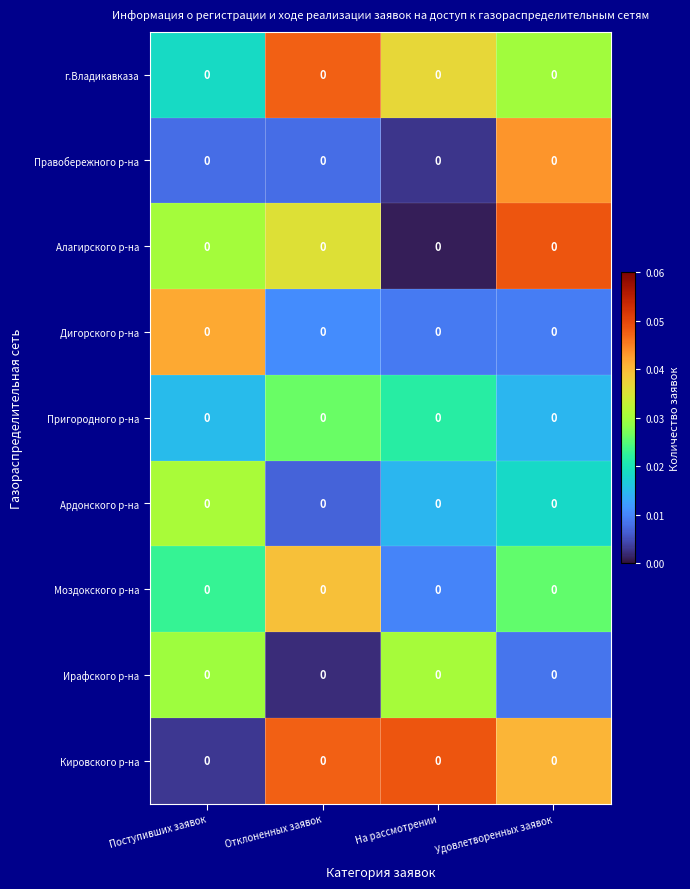

How many Ардонского р-на values are between 0 and 1?

4